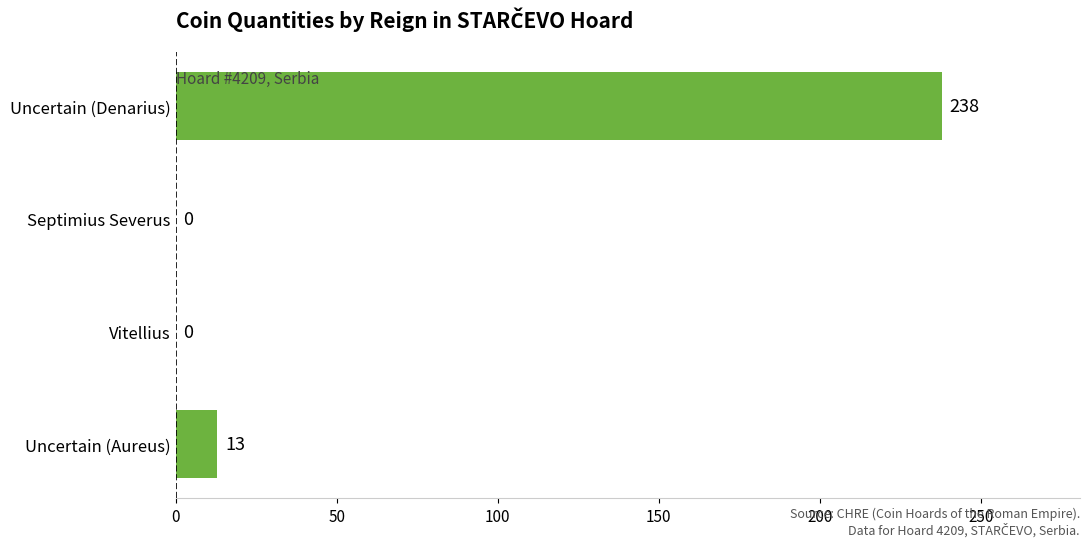

What is the change in value from Uncertain (Aureus) to Septimius Severus?

-13